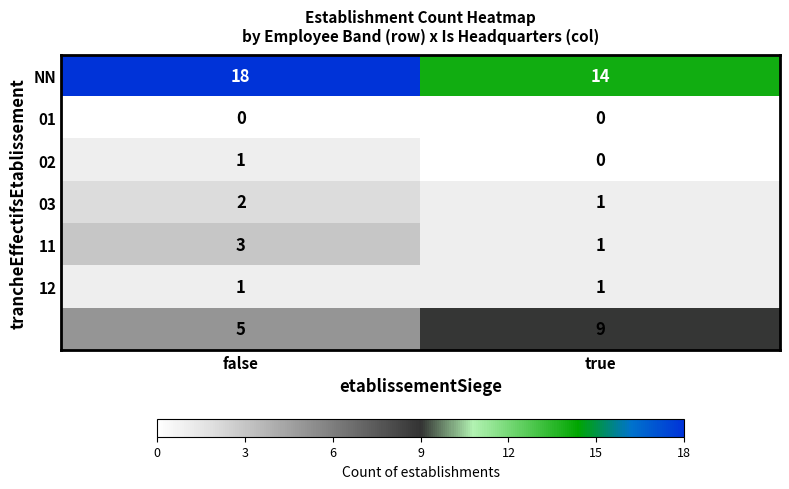

What is the spread (max minus min) of values at true?

14